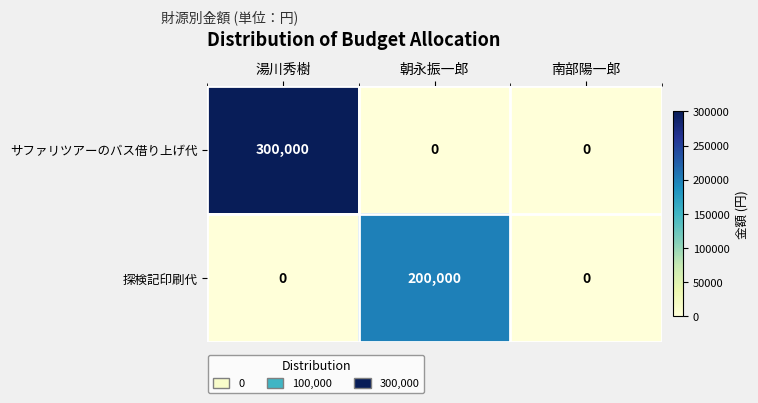

Which series has the largest total across all categories?

サファリツアーのバス借り上げ代